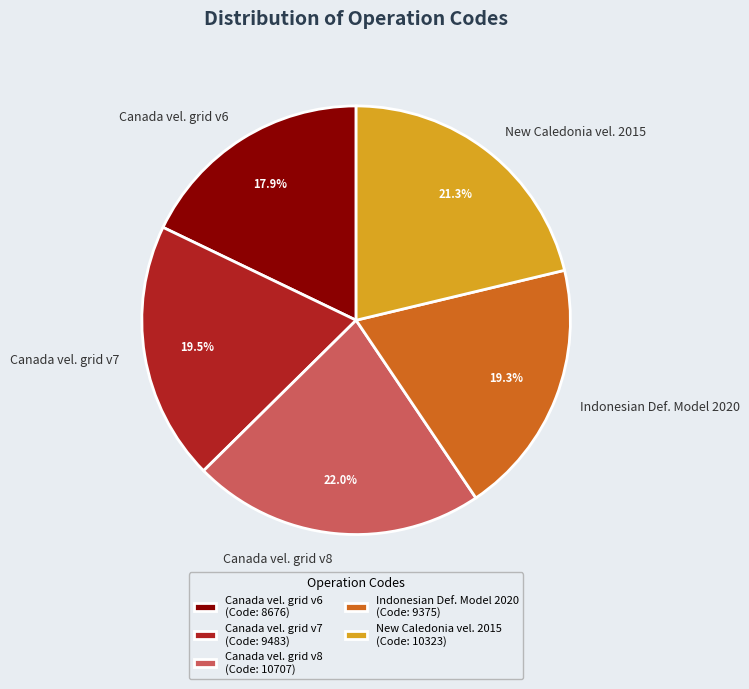

Is there any slice that represents more than half of the pie?

No